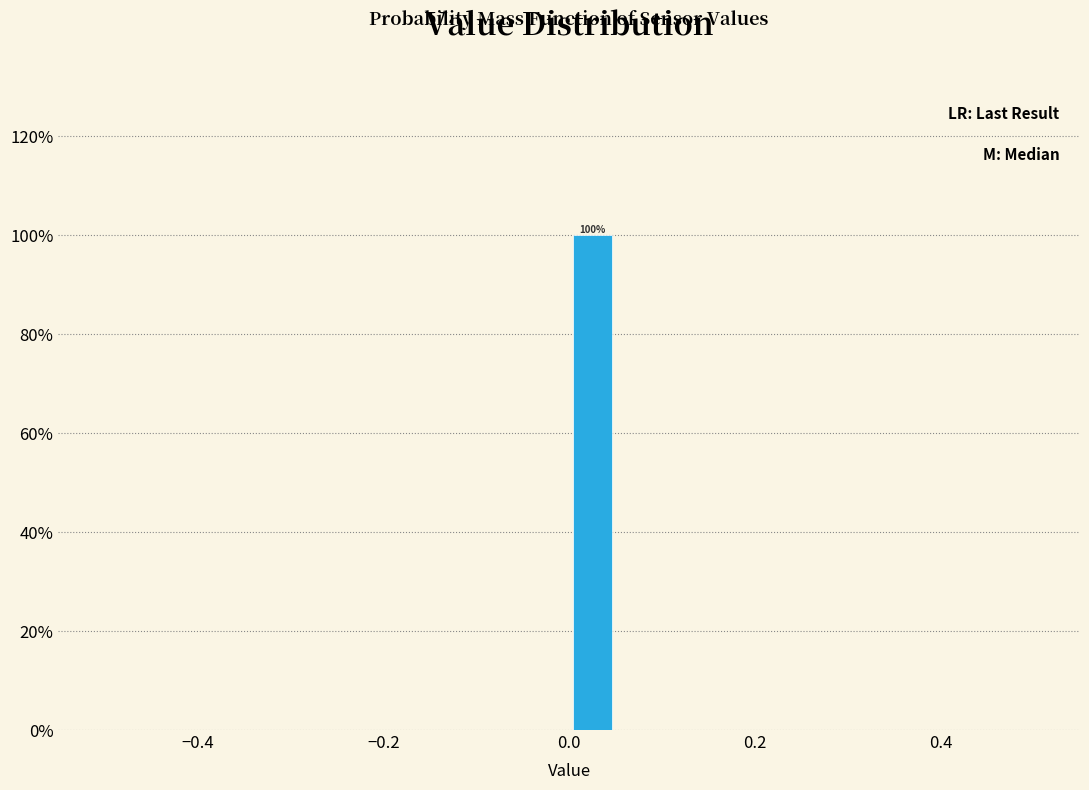

Read against the x-axis, roughly where is the centre of the tallest bar?

0.02